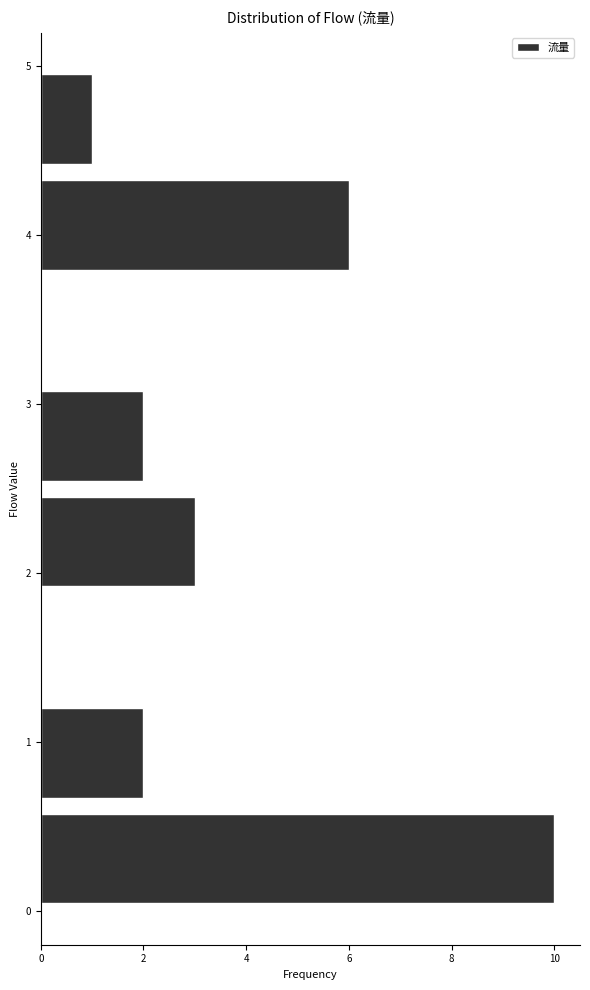

What is the length of the bar covering 1.9 to 2.5 on the y-axis? Neither the bar edges nor the lengths are printed on the chart, so give them approximately, as read against the axes.

3